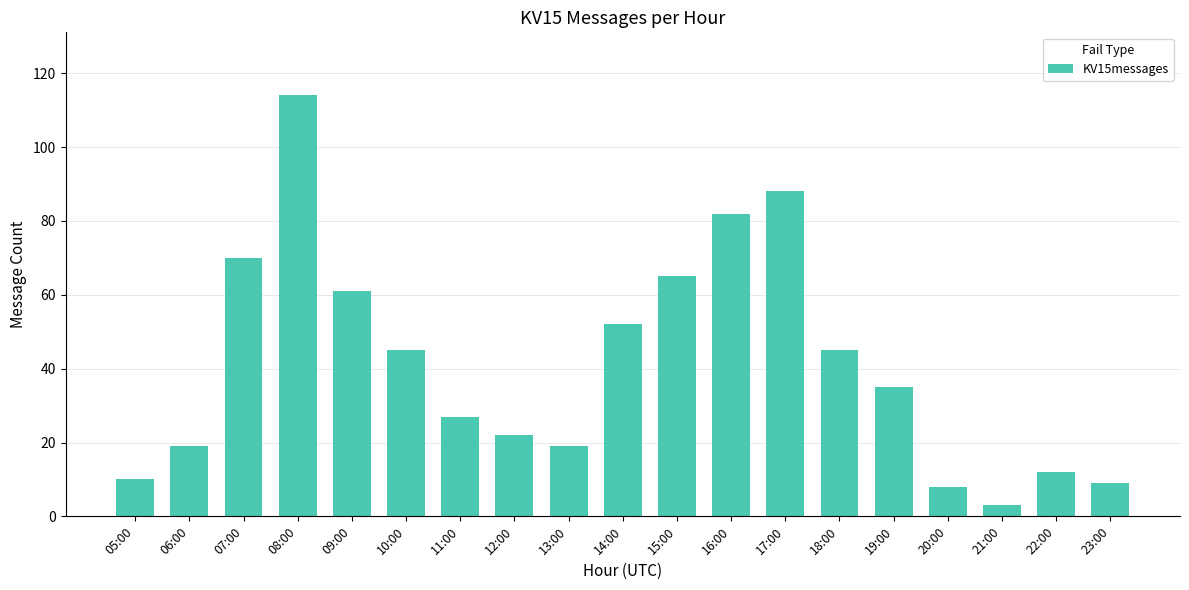

Between 08:00 and 16:00, which is larger?

08:00